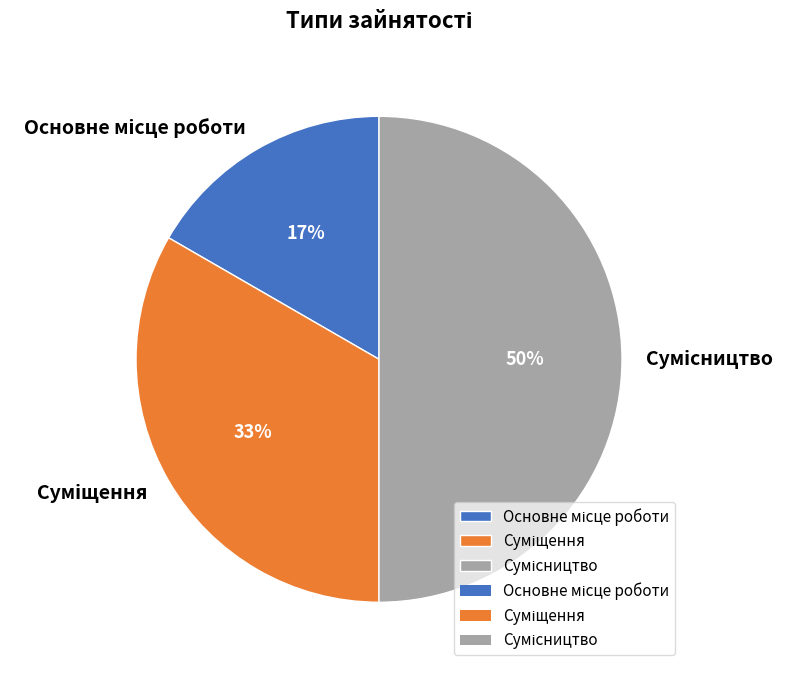

To the nearest percent, what is the average slice percentage?

33%